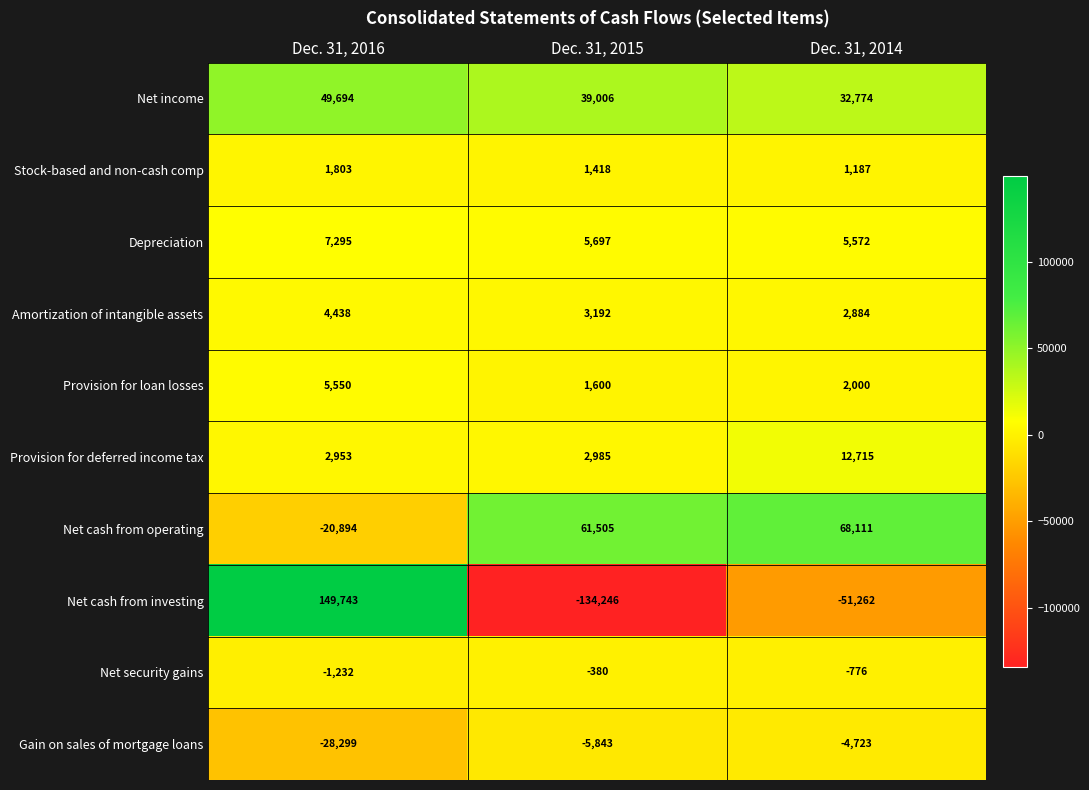

What is the spread (max minus min) of values at Dec. 31, 2014?

119373